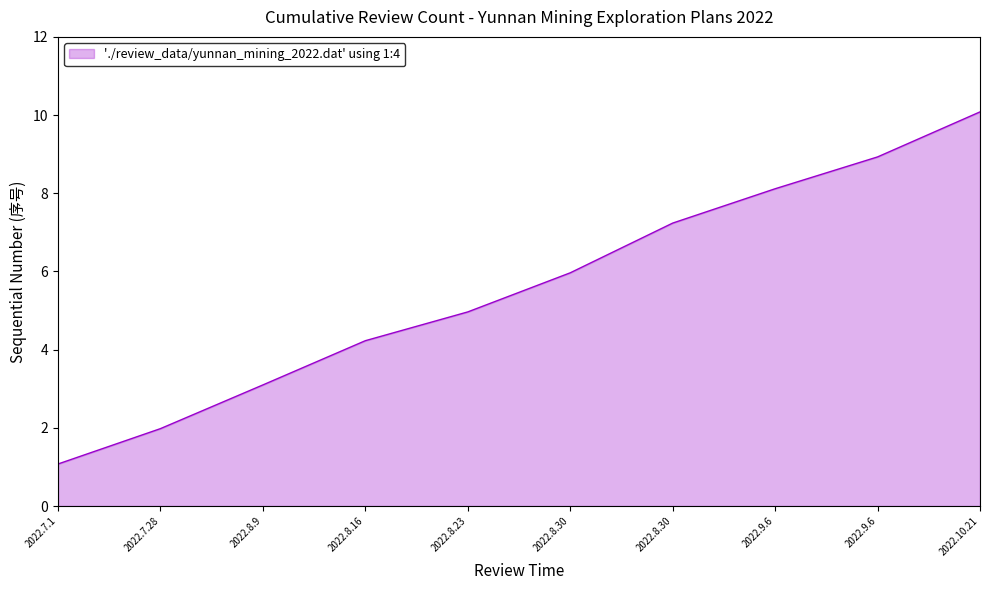

Approximately how many times larger is the value at 2022.8.30 compared to 2022.8.30?

0.8